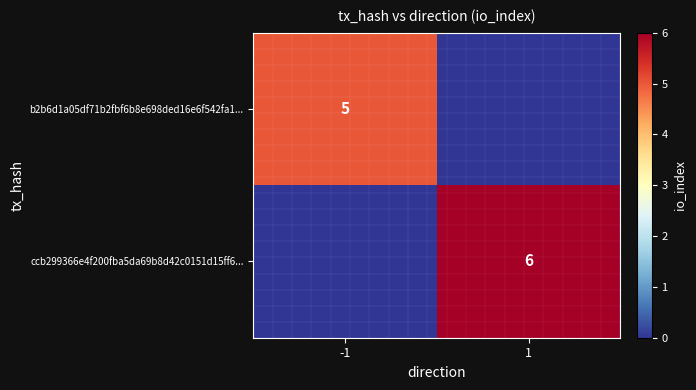

Is the value of ccb299366e4f200fba5da69b8d42c0151d15ff6... at 1 greater than the value of b2b6d1a05df71b2fbf6b8e698ded16e6f542fa1... at -1?

Yes